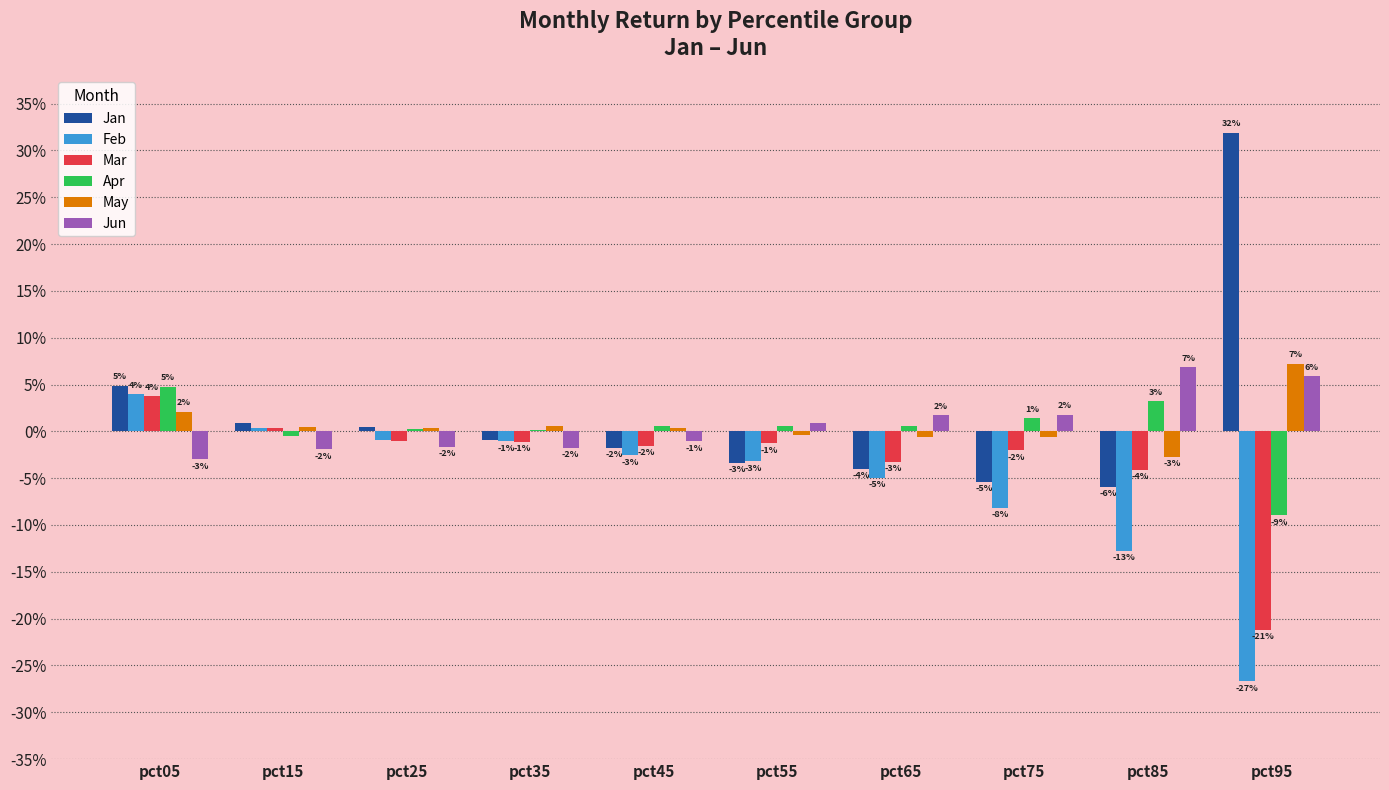

Which category has the highest value across all series?

pct95